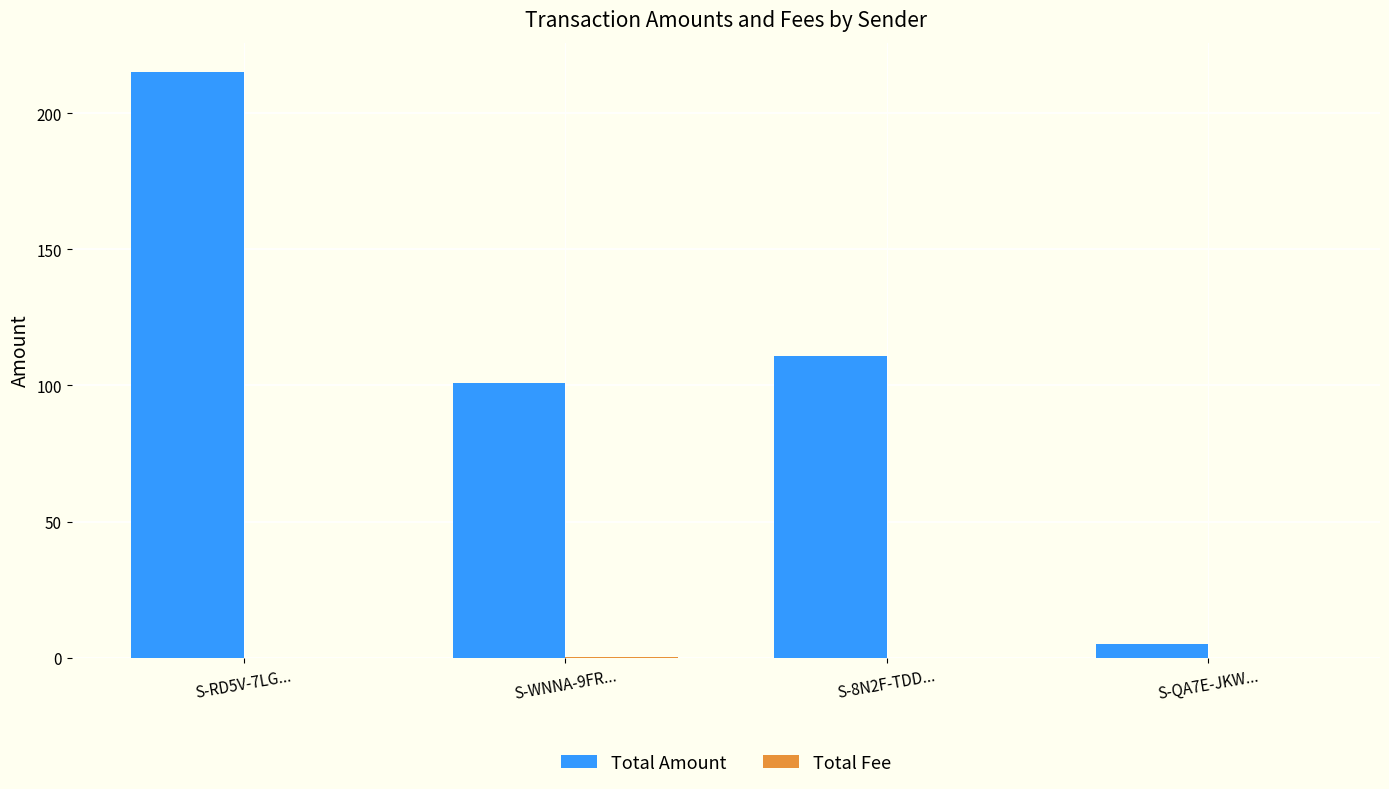

Which series has the largest range (max minus min)?

Total Amount